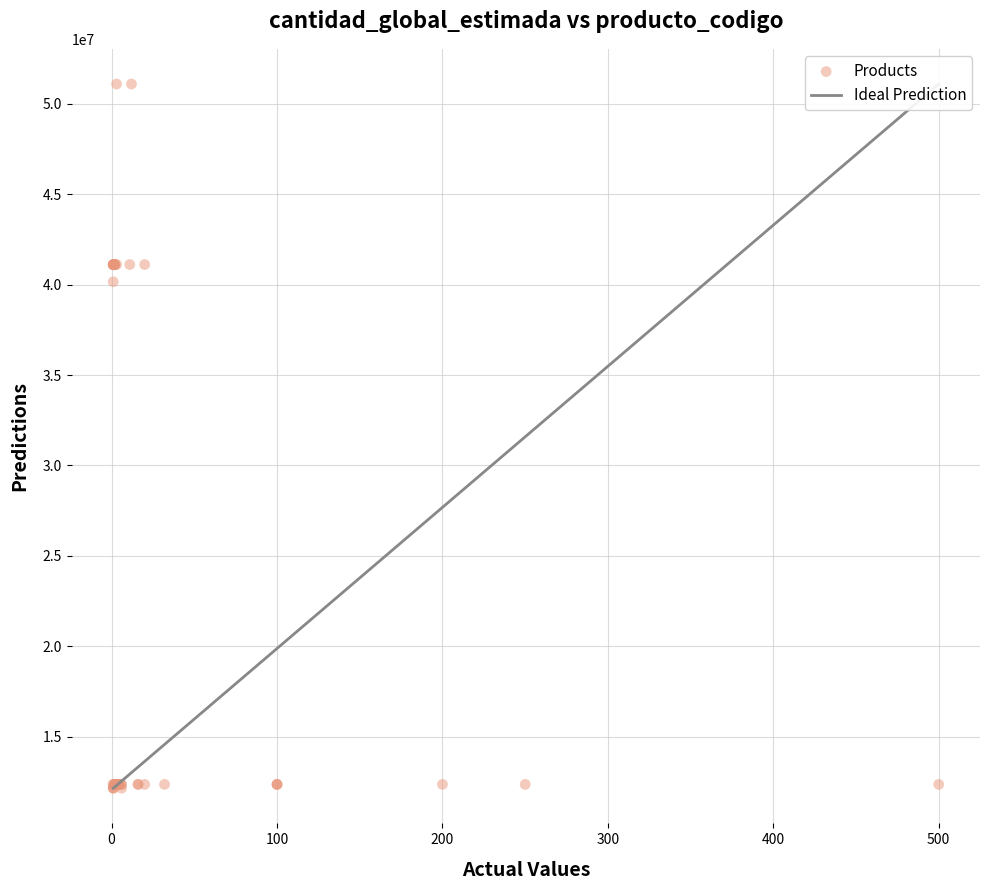

What Y value in the scatter plot is closest to 31622305?

40161804